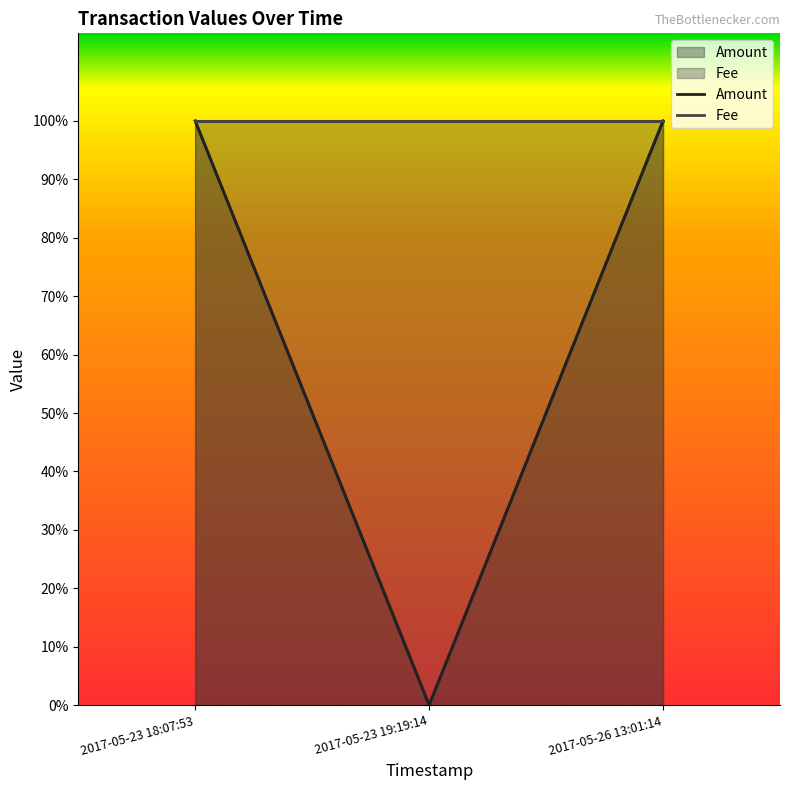

Reading left to right, list all the values displayed in this chart.

1	0	1